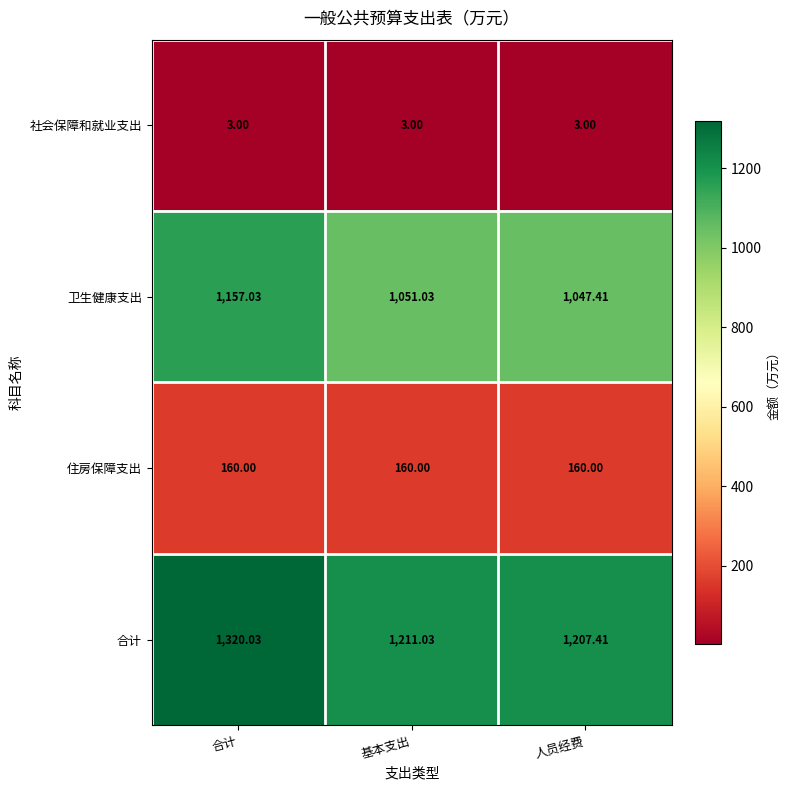

At which label does 卫生健康支出 reach its minimum?

人员经费